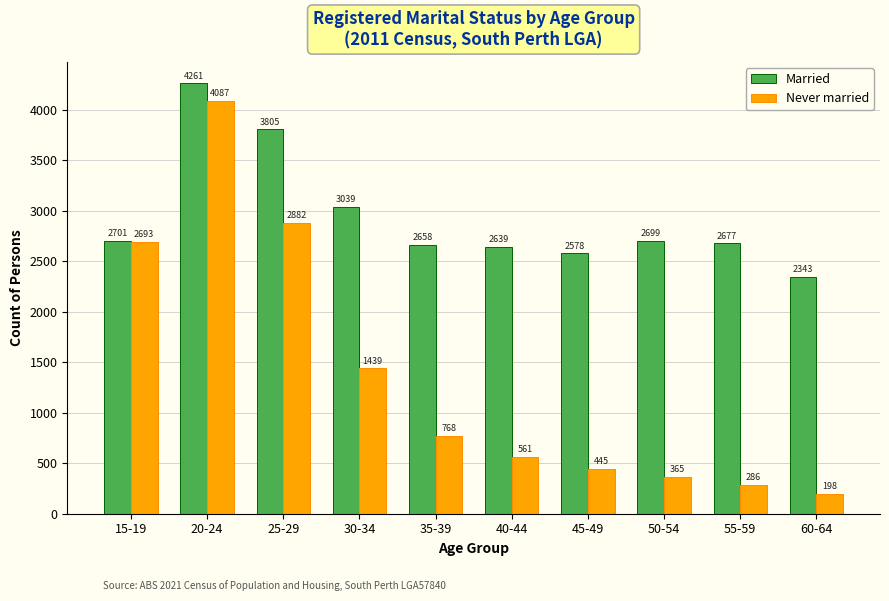

What is the difference between the second highest and second lowest values in the Never married series?

2596